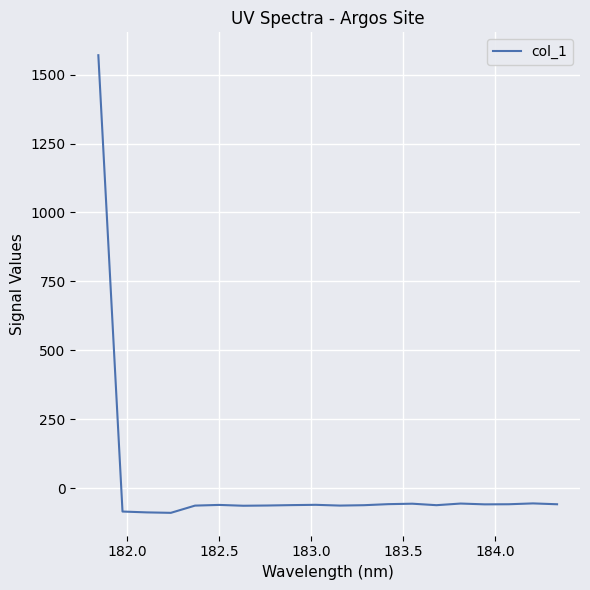

What is the difference between the maximum and minimum values?

1658.7